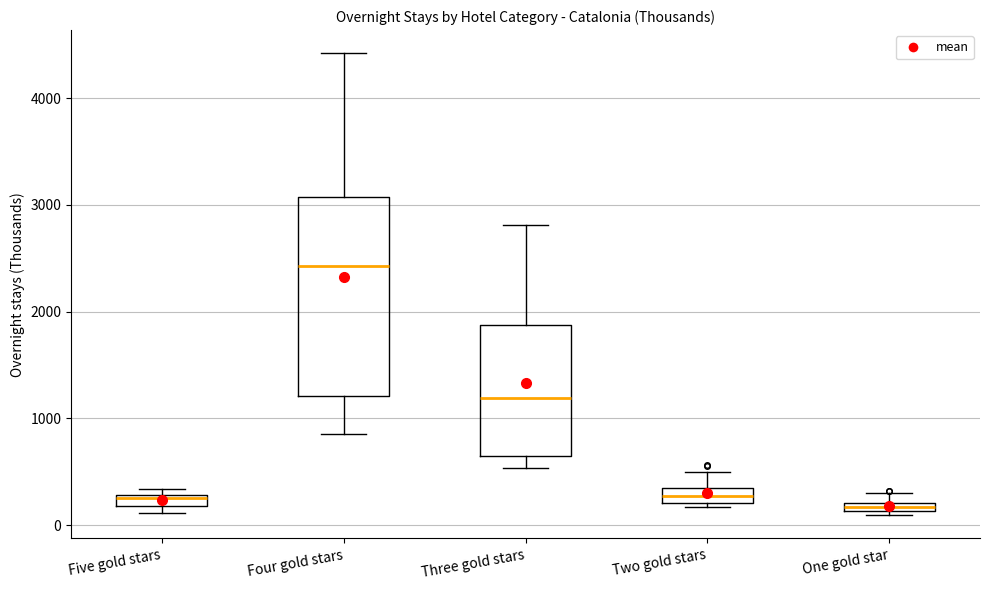

Comparing the boxes themselves (not the whiskers), which one is the tallest?

Four gold stars